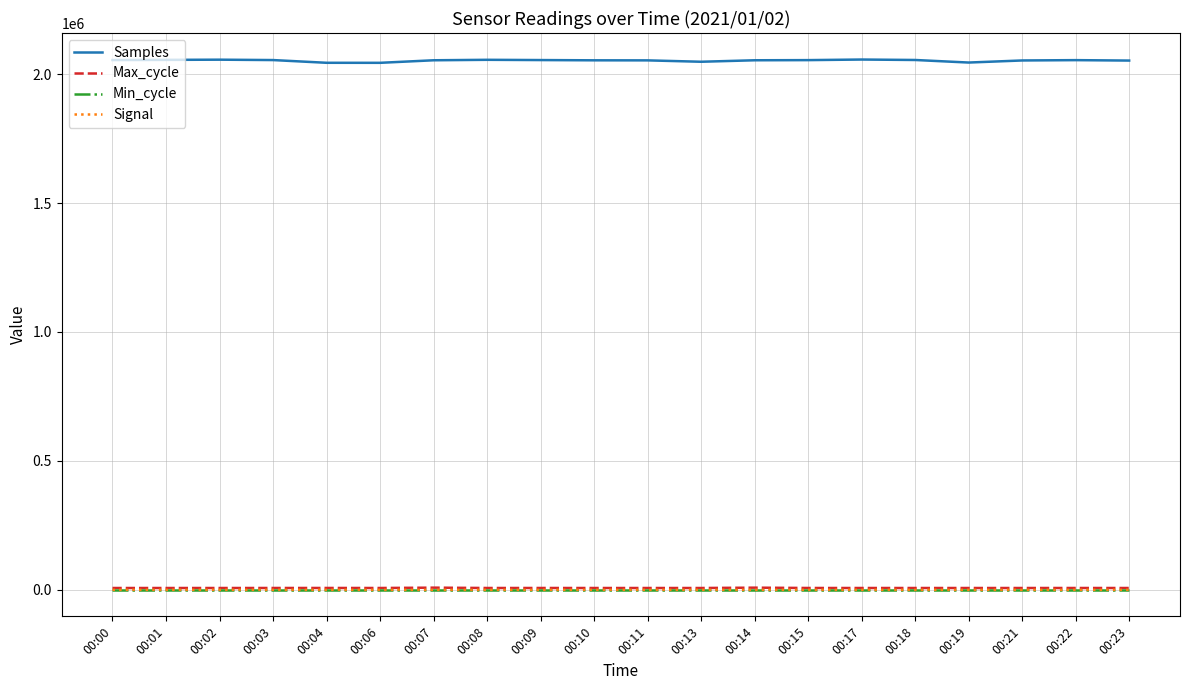

Which series has the widest spread of values?

Samples